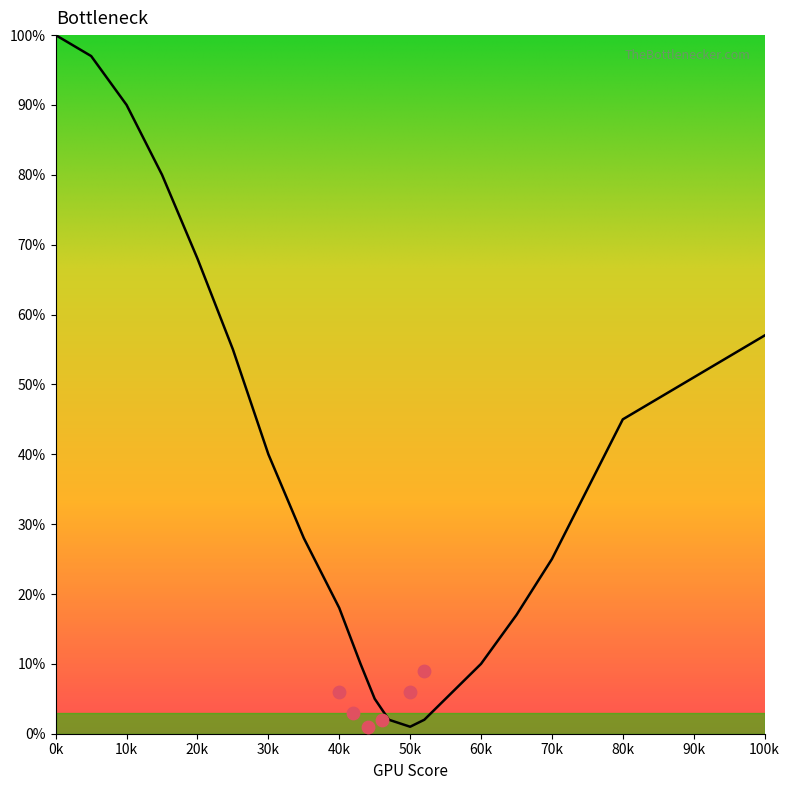

What is the change in value from 15 to 70?

-55